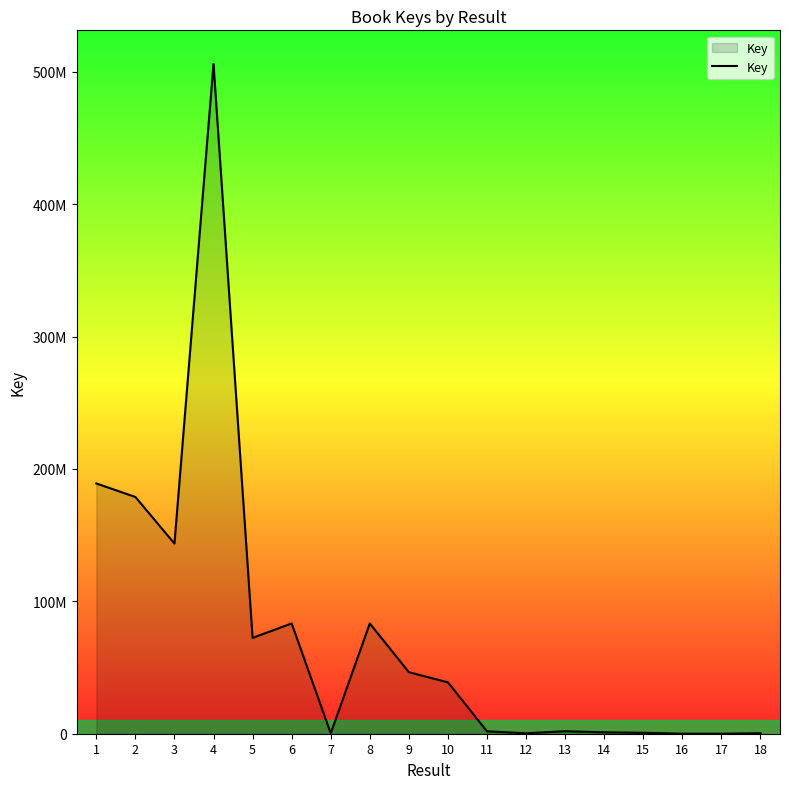

Does the chart display data point markers on the line(s)?

No